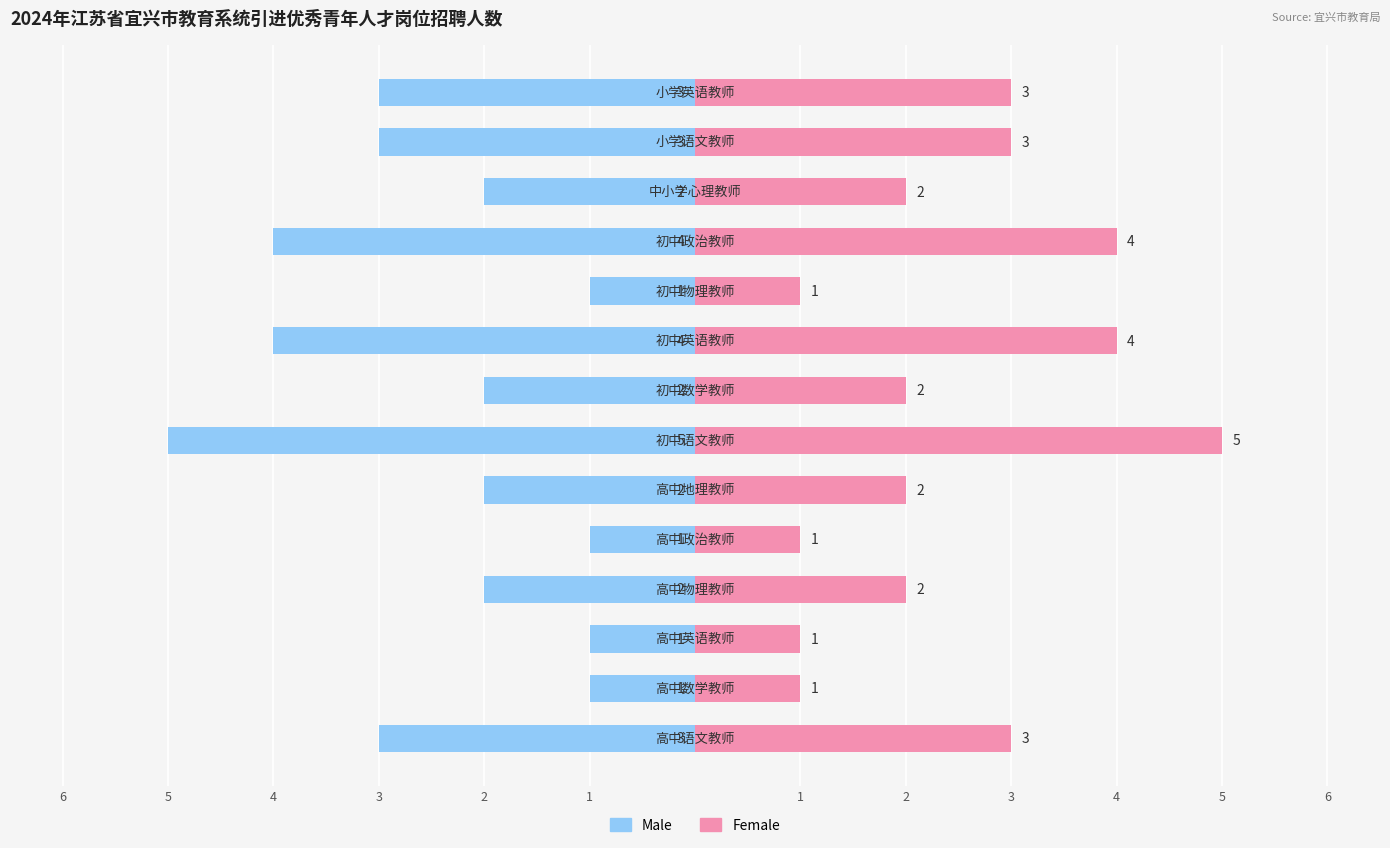

The Female series shows 1 at 2. True or false?

True